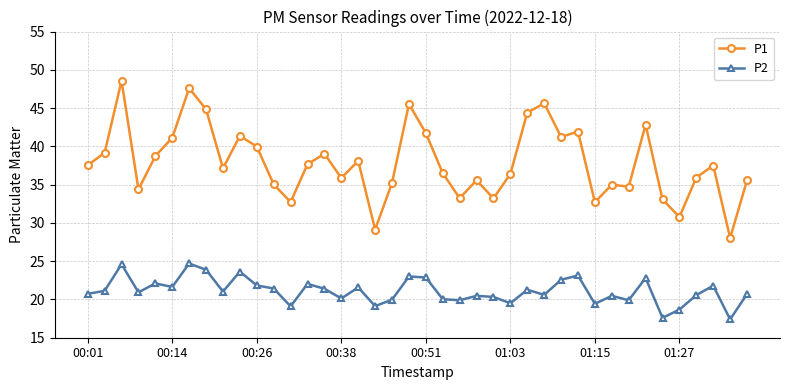

Which series has the largest range (max minus min)?

P1